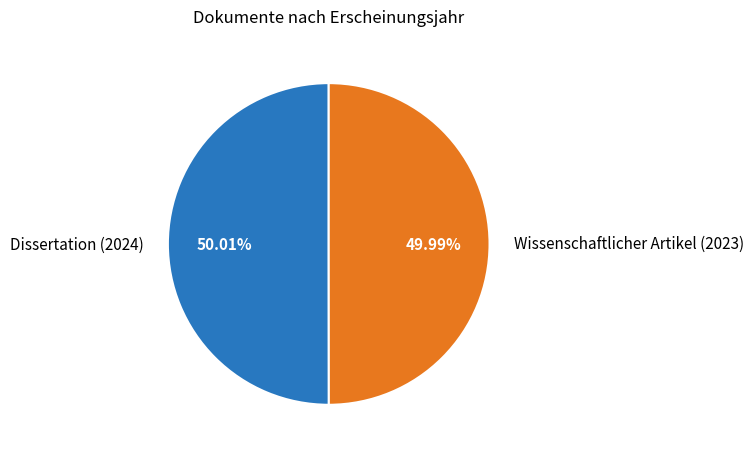

Approximately how many times larger is the value at Wissenschaftlicher Artikel (2023) compared to Dissertation (2024)?

1.0